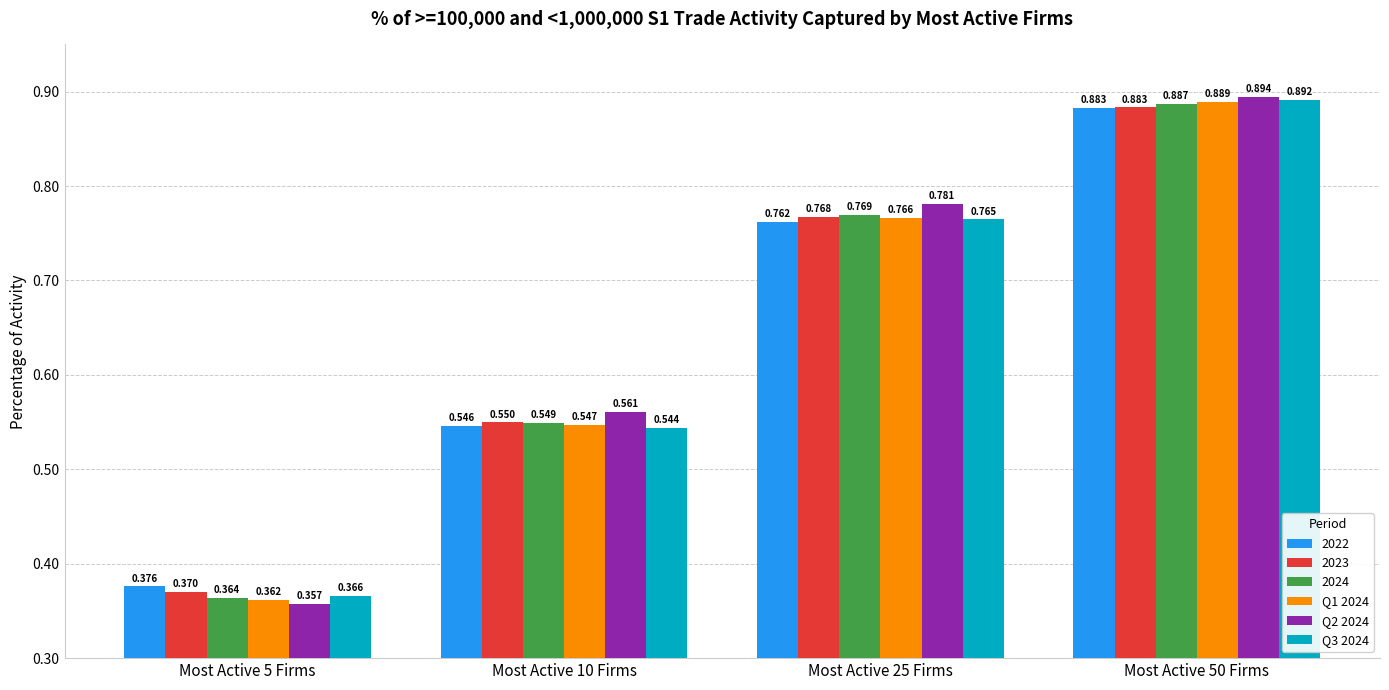

At which category is the sum across all series the highest?

Most Active 50 Firms